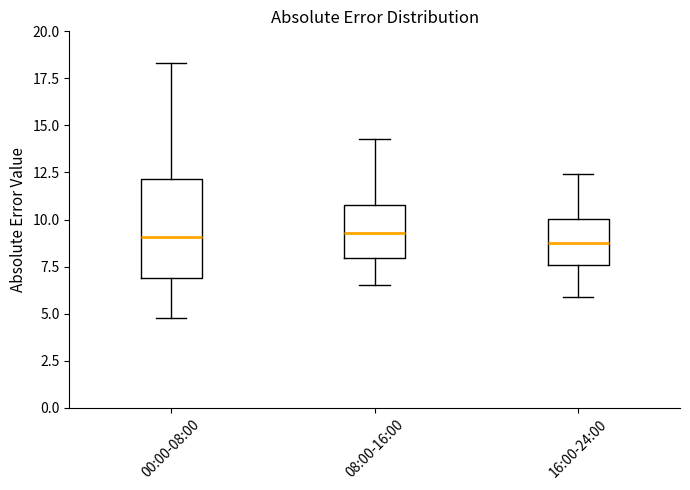

Reading left to right, transcribe this box plot: for each box, give where its median line is, the range the box spans, and where its two whiskers end, as read against the y-axis. The values are not printed on the chart, so give them approximately, as read against the axis.

00:00-08:00: median 9.0, box 7.0 to 12.0, whiskers 5.0 to 18.5
08:00-16:00: median 9.5, box 8.0 to 11.0, whiskers 6.5 to 14.5
16:00-24:00: median 9.0, box 7.5 to 10.0, whiskers 6.0 to 12.5